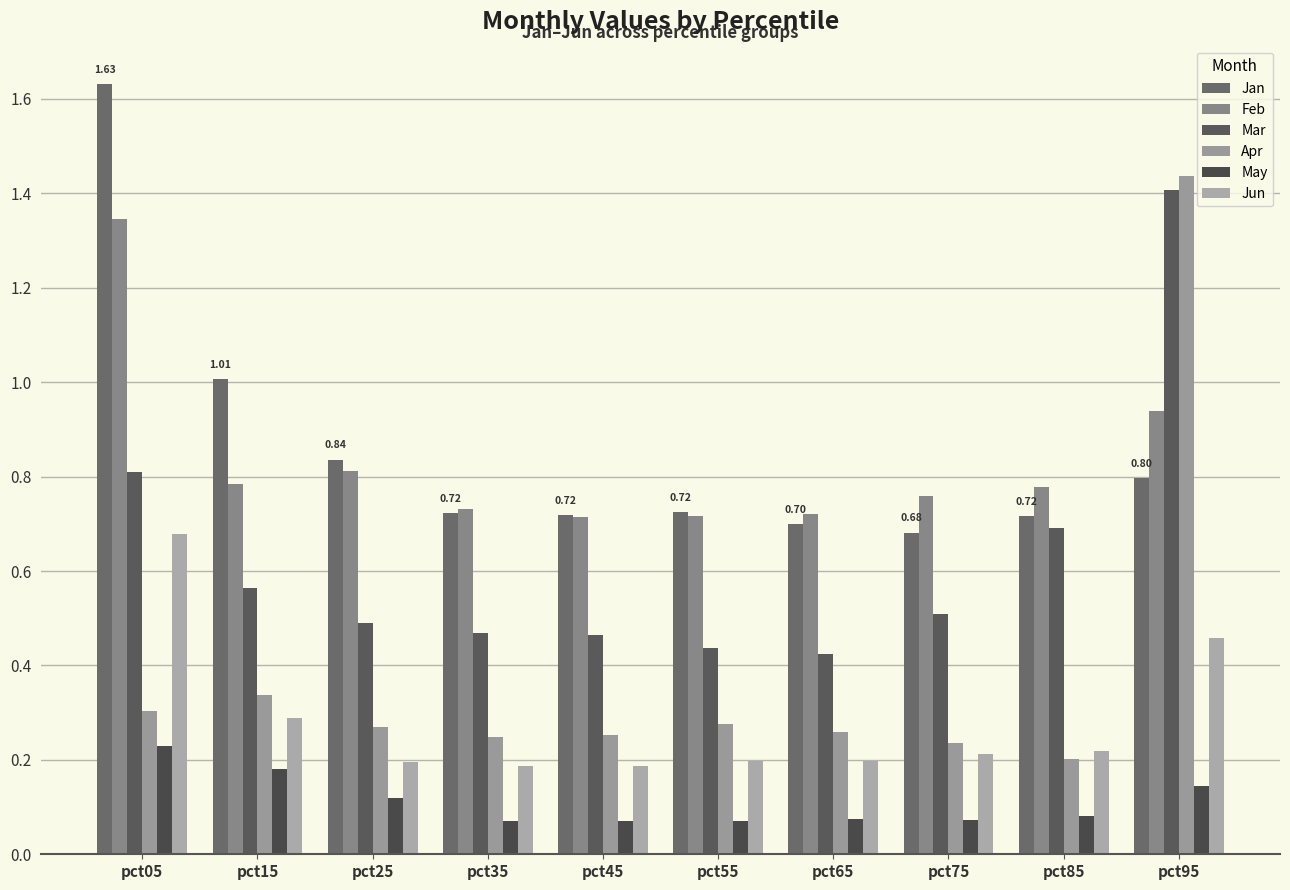

How many bars are there in each group?

6